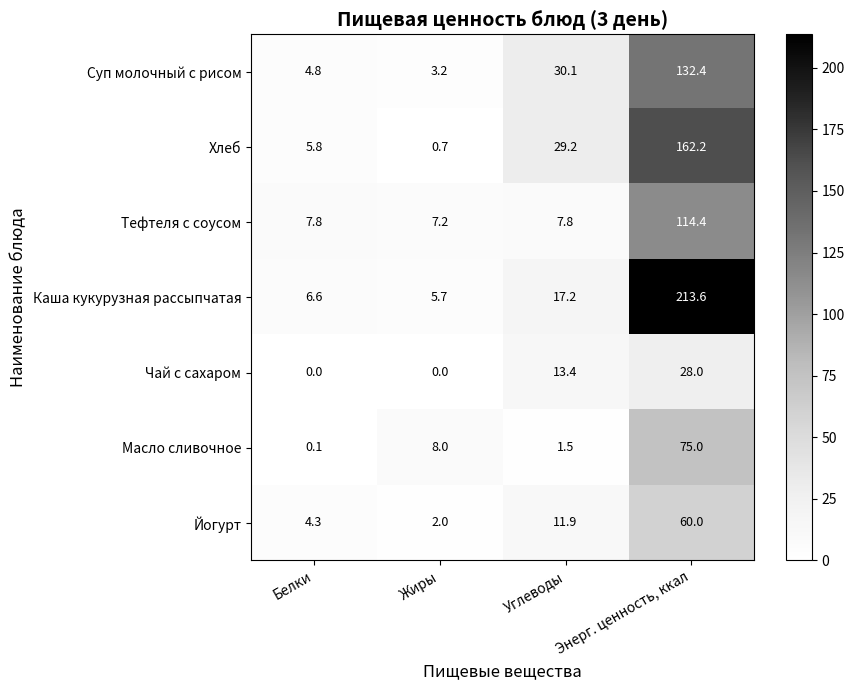

True or false: Чай с сахаром has a value of -16.4 at Белки.

False